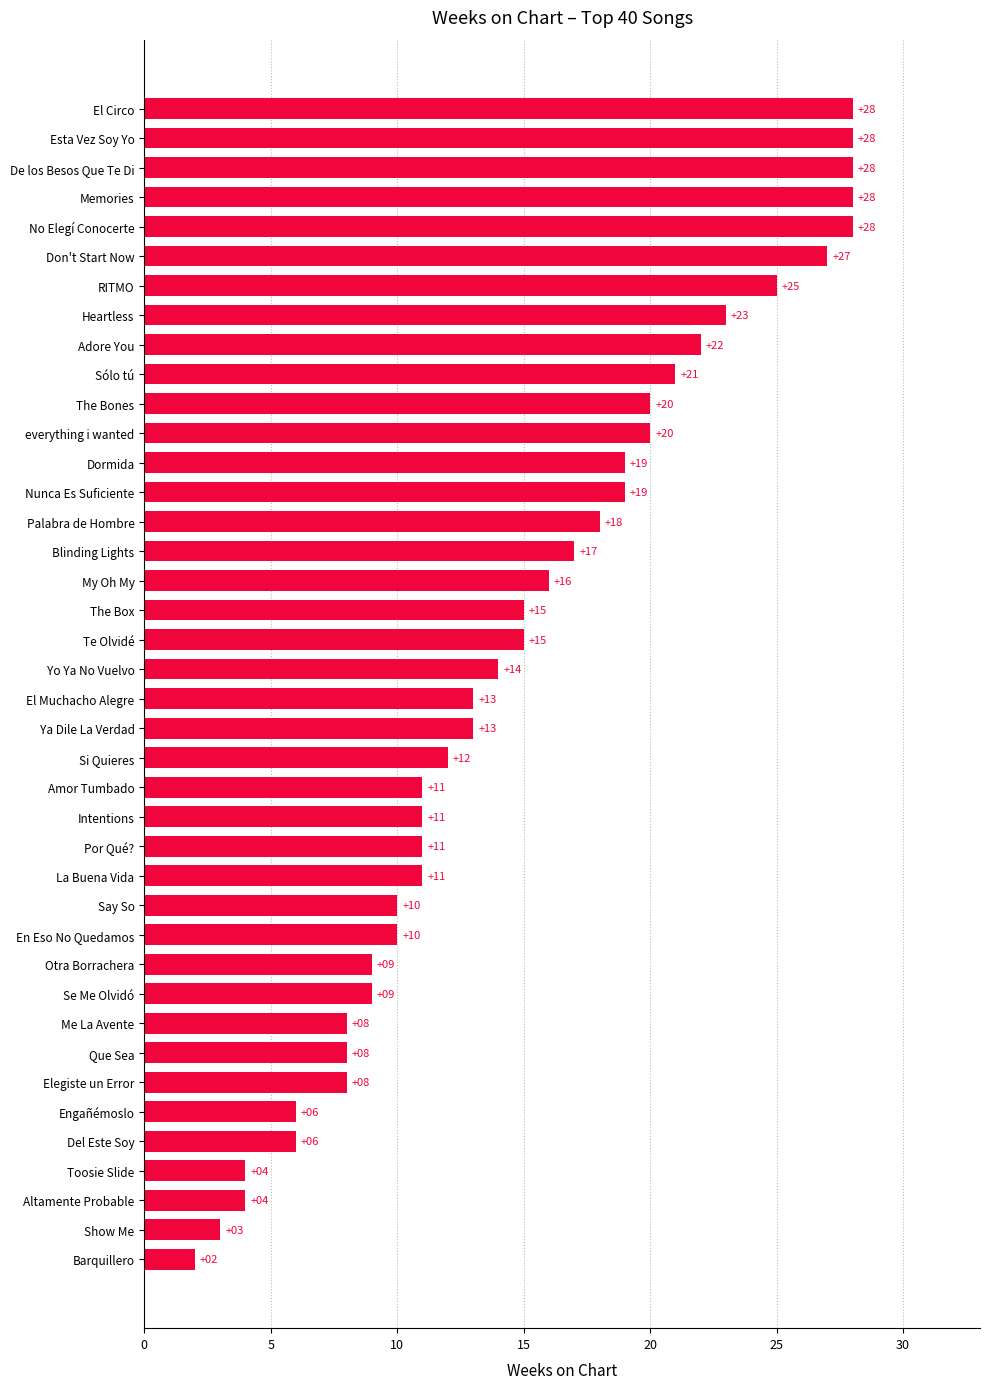

Reading top to bottom, extract all data points from this chart.

El Circo=28	Esta Vez Soy Yo=28	De los Besos Que Te Di=28	Memories=28	No Elegí Conocerte=28	Don't Start Now=27	RITMO=25	Heartless=23	Adore You=22	Sólo tú=21	The Bones=20	everything i wanted=20	Dormida=19	Nunca Es Suficiente=19	Palabra de Hombre=18	Blinding Lights=17	My Oh My=16	The Box=15	Te Olvidé=15	Yo Ya No Vuelvo=14	El Muchacho Alegre=13	Ya Dile La Verdad=13	Si Quieres=12	Amor Tumbado=11	Intentions=11	Por Qué?=11	La Buena Vida=11	Say So=10	En Eso No Quedamos=10	Otra Borrachera=9	Se Me Olvidó=9	Me La Avente=8	Que Sea=8	Elegiste un Error=8	Engañémoslo=6	Del Este Soy=6	Toosie Slide=4	Altamente Probable=4	Show Me=3	Barquillero=2